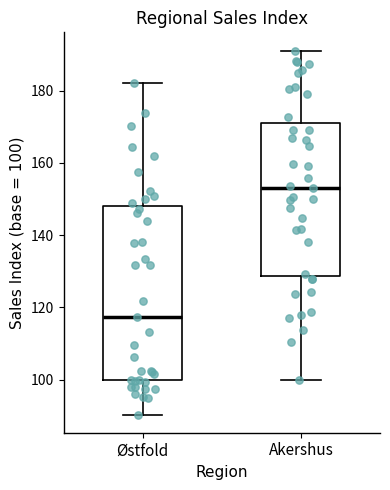

Where does the median line of the box for Akershus sit on the y-axis? The values are not printed on the chart, so give them approximately, as read against the axis.

154